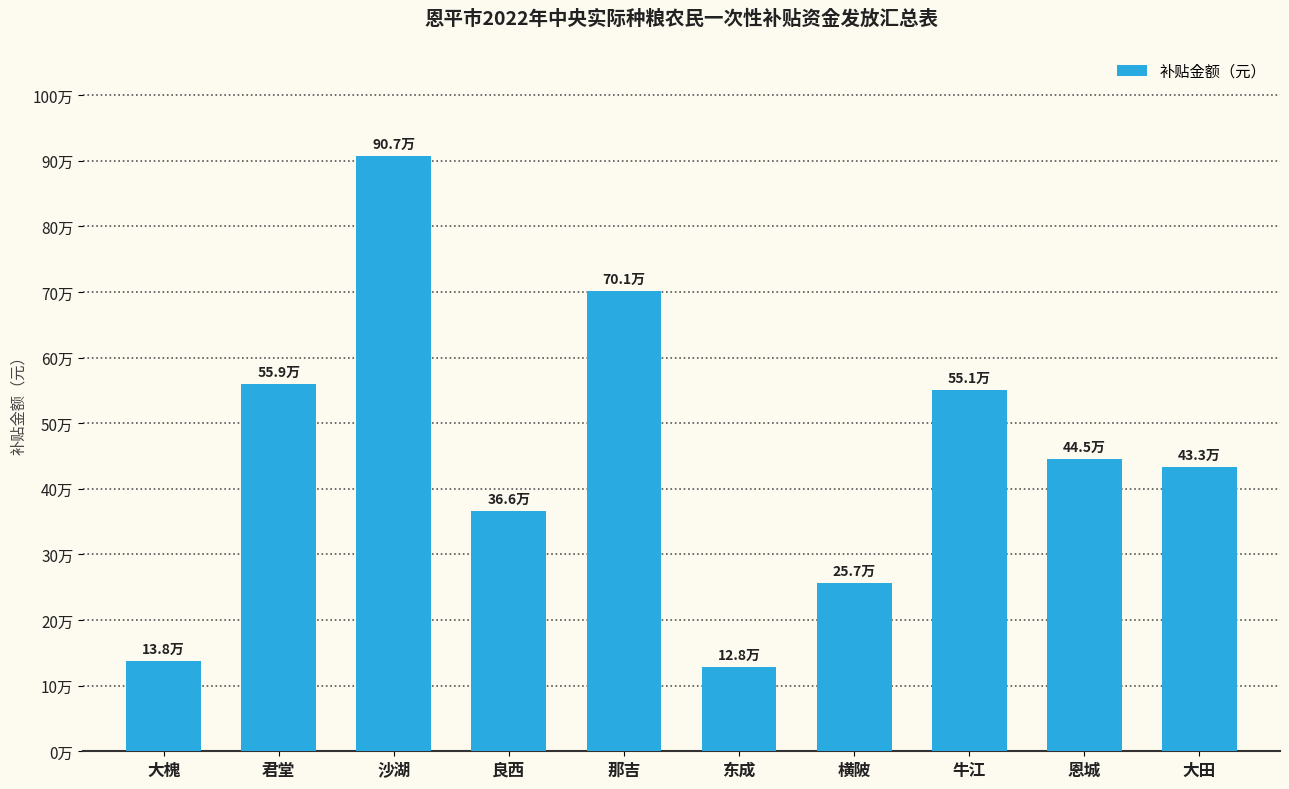

Does the chart contain any negative values?

No